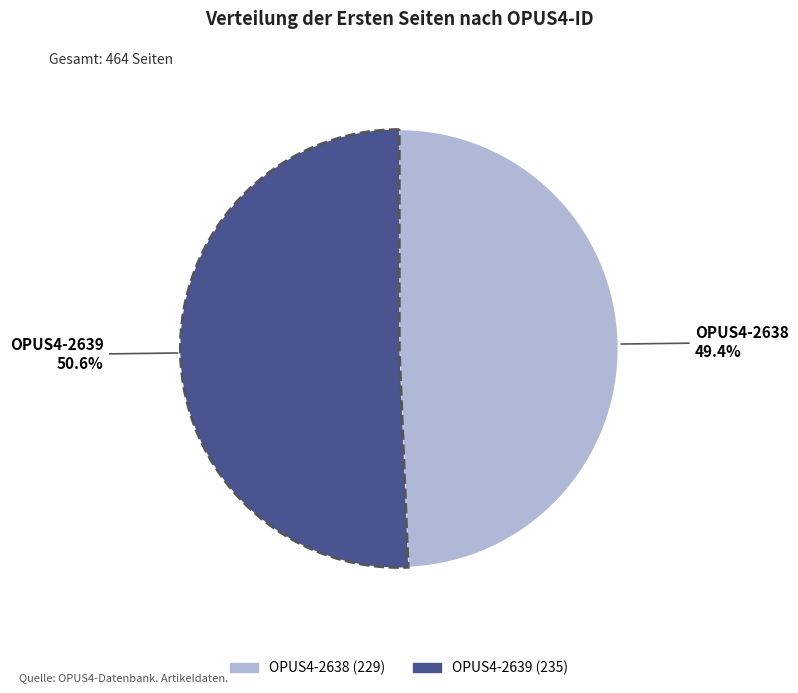

Rank the categories by value from lowest to highest.

OPUS4-2638, OPUS4-2639